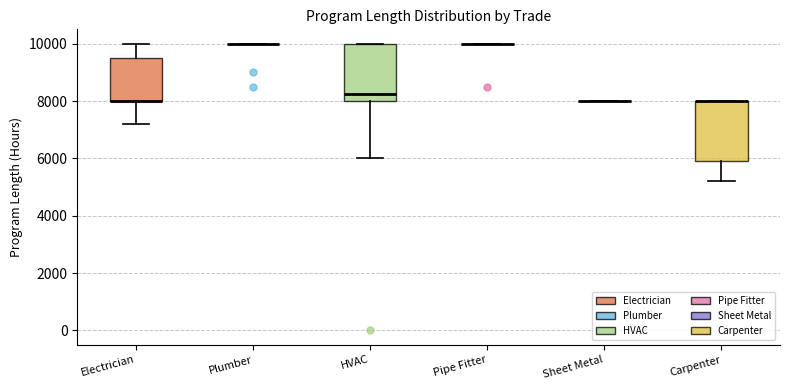

Reading left to right, transcribe this box plot: for each box, give where its median line is, the range the box spans, and where its two whiskers end, as read against the y-axis. The values are not printed on the chart, so give them approximately, as read against the axis.

Electrician: median 8000 (drawn on the box's lower edge), box 8000 to 9600, whiskers 7200 to 10000
Plumber: box collapsed to a line at 10000, whiskers 10000 to 10000
HVAC: median 8200, box 8000 to 10000, whiskers 6000 to 10000
Pipe Fitter: box collapsed to a line at 10000, whiskers 10000 to 10000
Sheet Metal: box collapsed to a line at 8000, whiskers 8000 to 8000
Carpenter: median 8000 (drawn on the box's upper edge), box 6000 to 8000, whiskers 5200 to 8000